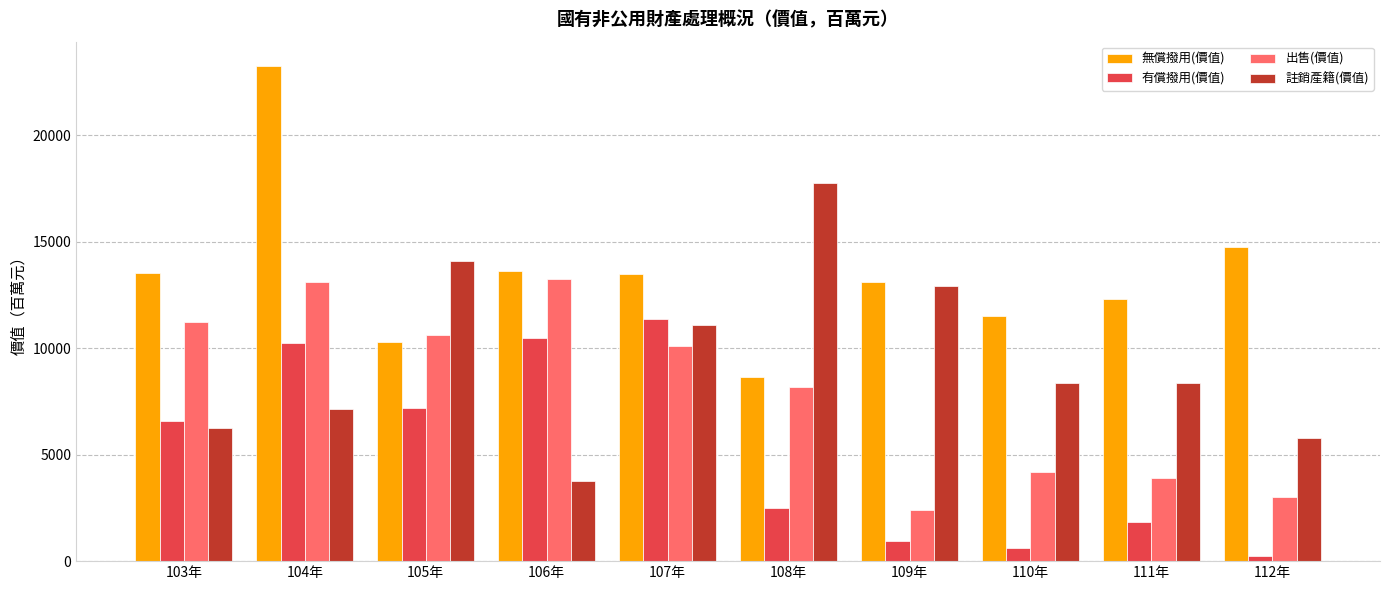

Between 105年 and 106年, which series saw the biggest shift?

註銷產籍(價值)